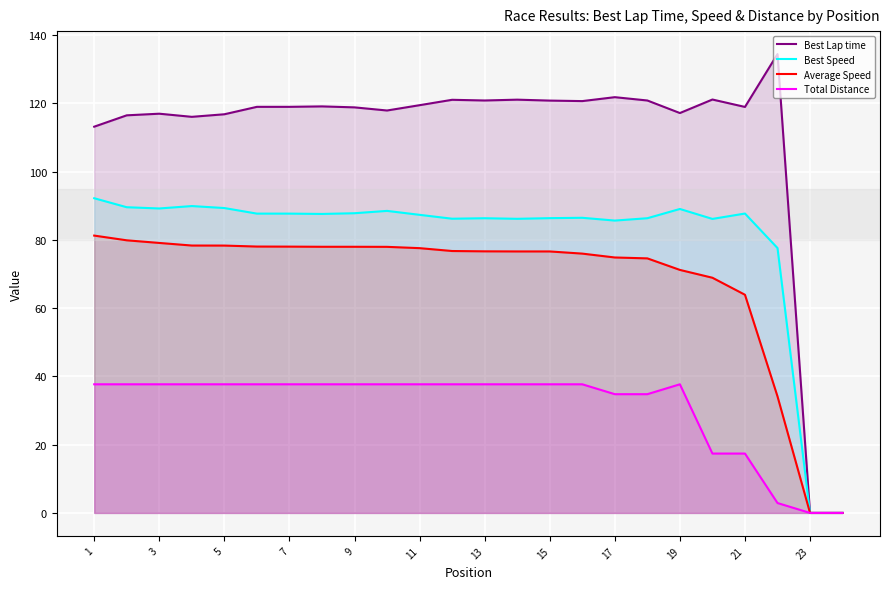

How many positive values does the Best Lap time series have?

22